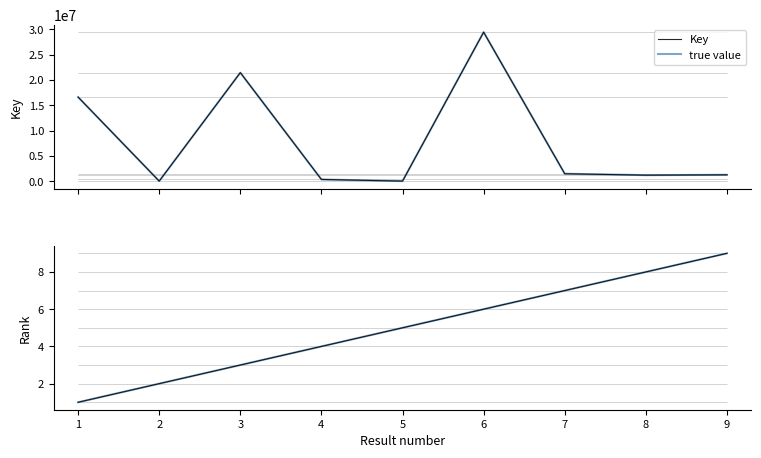

The value of Key at 3 is 35258771. True or false?

False